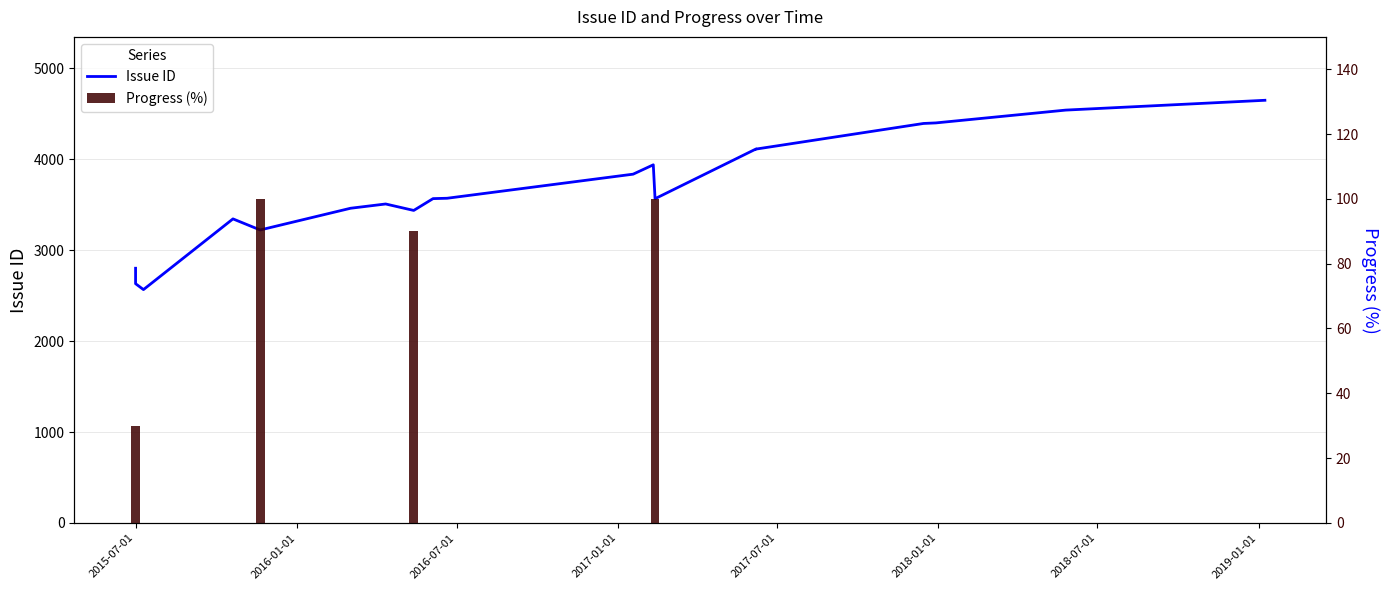

What is the value of the Issue ID bar at the 4th from the left?

2567